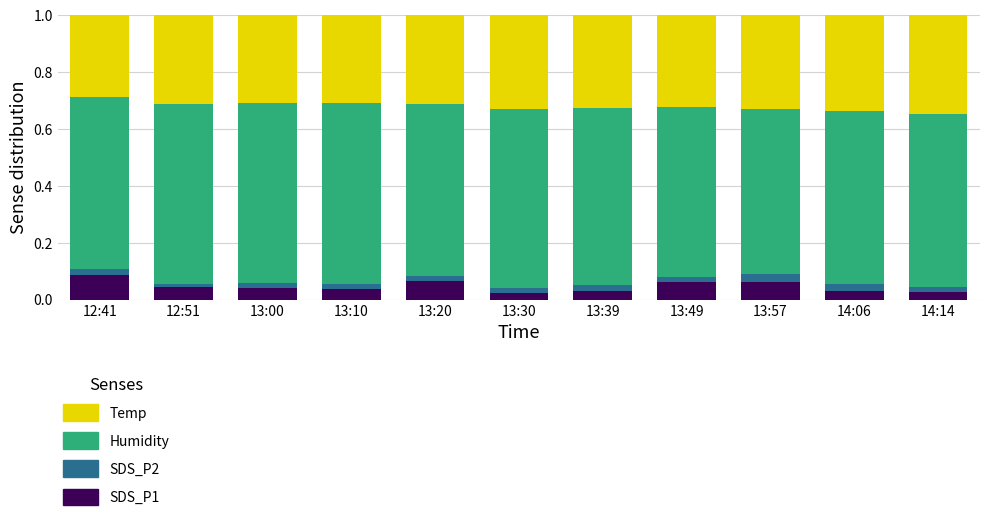

How many bars are there in total?

11